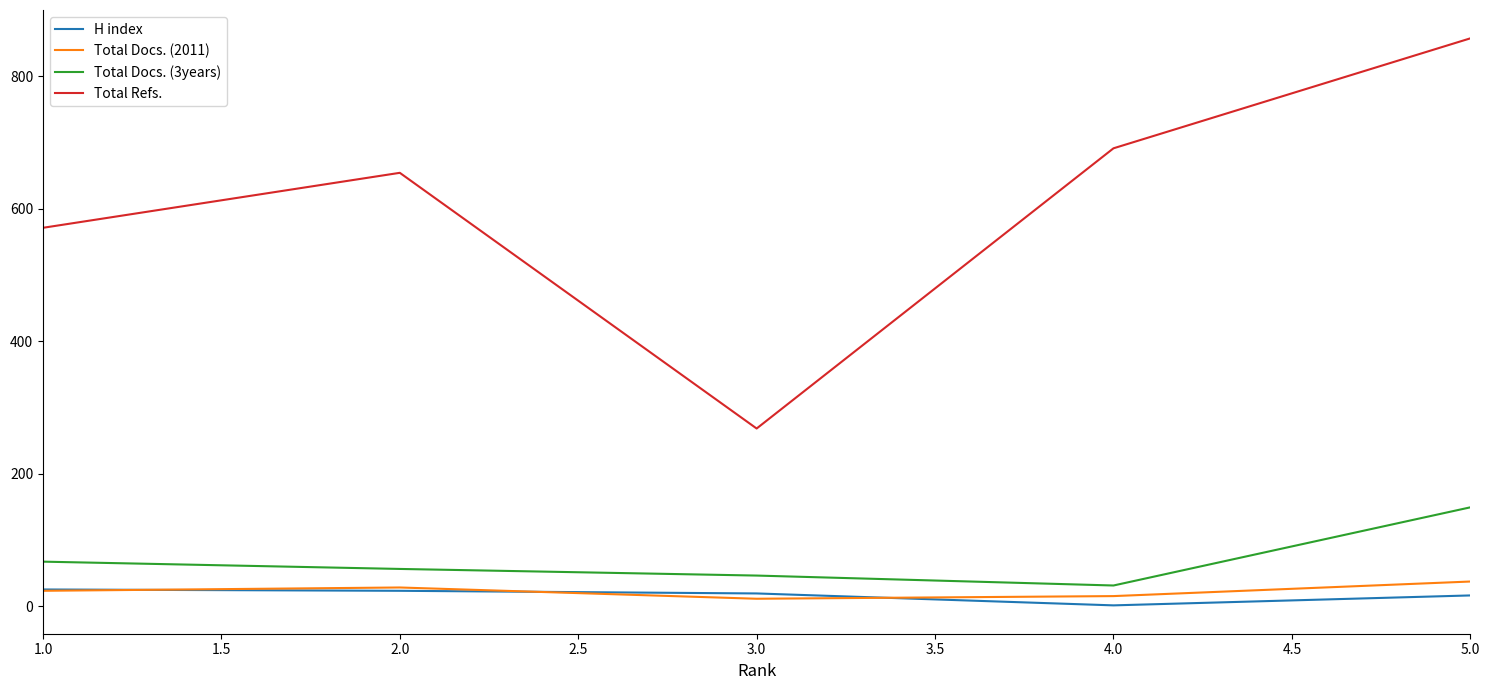

True or false: Total Docs. (3years) and Total Refs. cross at least once.

False